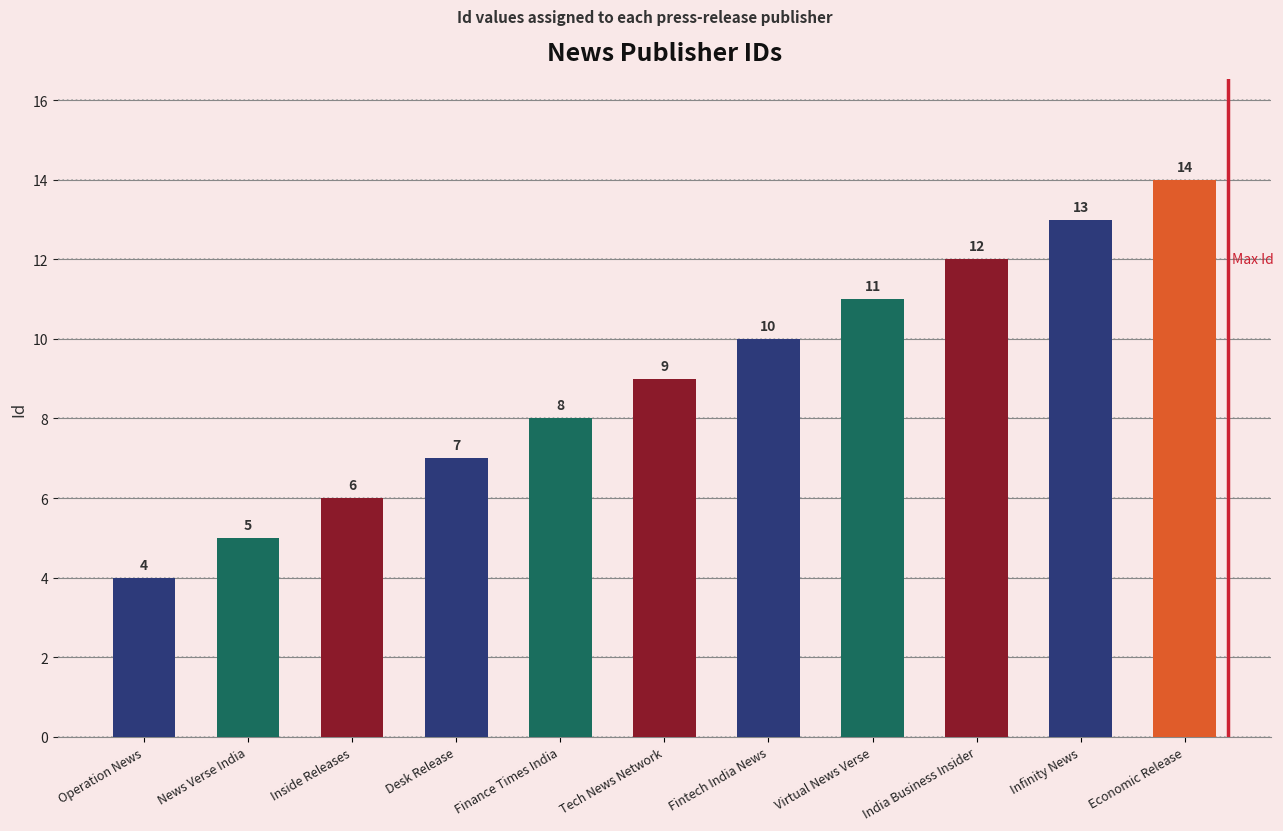

The value at Virtual News Verse is 7. True or false?

False